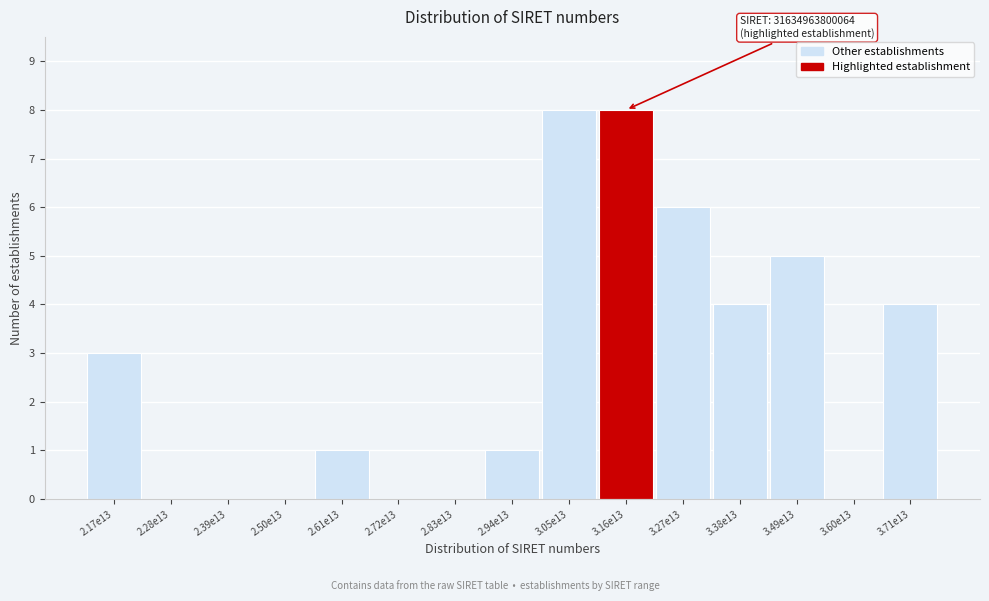

Reading left to right, transcribe all the data shown in this chart.

2.17e13=3	2.28e13=0	2.39e13=0	2.50e13=0	2.61e13=1	2.72e13=0	2.83e13=0	2.94e13=1	3.05e13=8	3.16e13=8	3.27e13=6	3.38e13=4	3.49e13=5	3.60e13=0	3.71e13=4